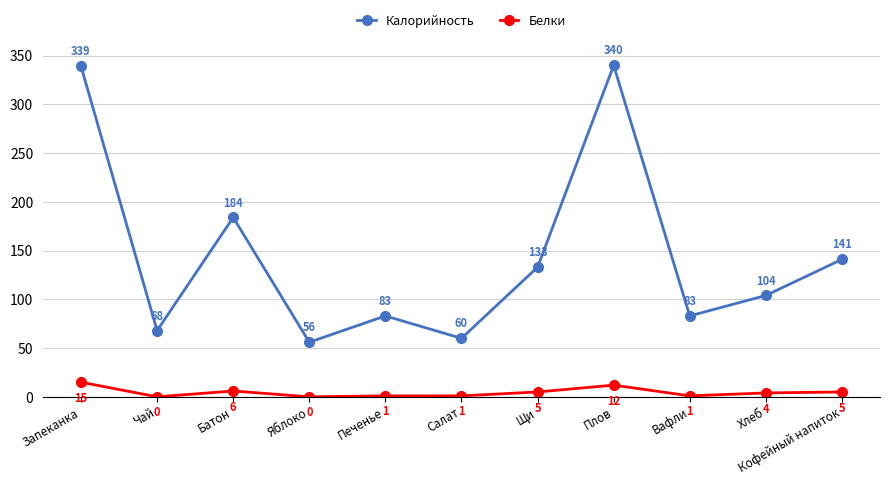

True or false: Белки and Калорийность cross at least once.

False